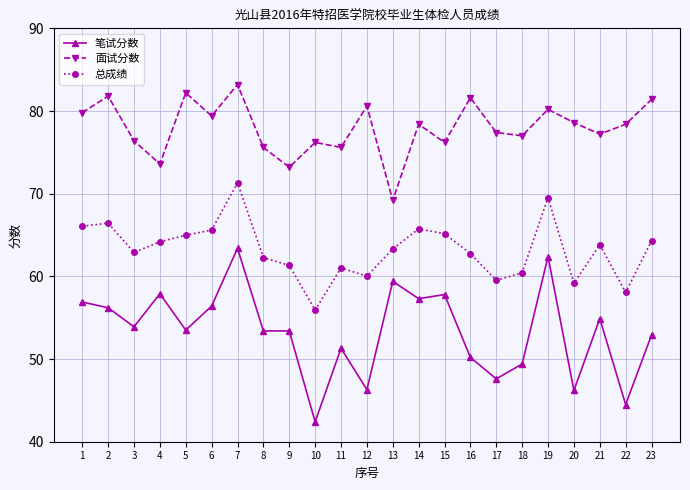

True or false: 面试分数 has more than 1 points higher than both neighbors.

True